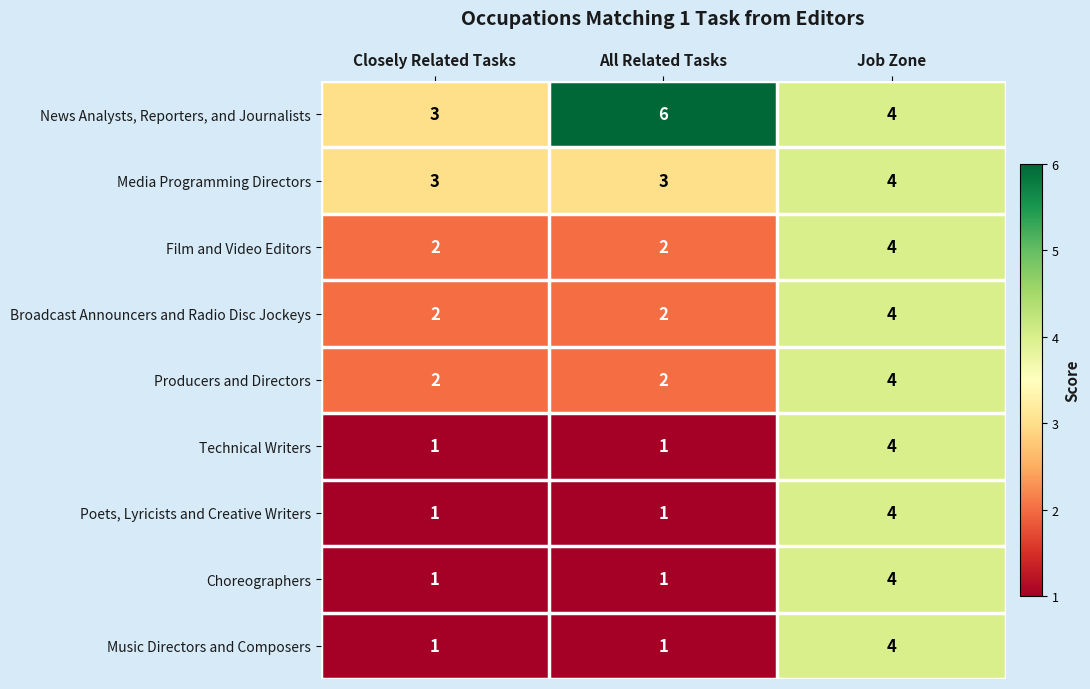

Reading left to right, what are all the values shown in this chart?

News Analysts, Reporters, and Journalists: Closely Related Tasks=3	All Related Tasks=6	Job Zone=4
Media Programming Directors: Closely Related Tasks=3	All Related Tasks=3	Job Zone=4
Film and Video Editors: Closely Related Tasks=2	All Related Tasks=2	Job Zone=4
Broadcast Announcers and Radio Disc Jockeys: Closely Related Tasks=2	All Related Tasks=2	Job Zone=4
Producers and Directors: Closely Related Tasks=2	All Related Tasks=2	Job Zone=4
Technical Writers: Closely Related Tasks=1	All Related Tasks=1	Job Zone=4
Poets, Lyricists and Creative Writers: Closely Related Tasks=1	All Related Tasks=1	Job Zone=4
Choreographers: Closely Related Tasks=1	All Related Tasks=1	Job Zone=4
Music Directors and Composers: Closely Related Tasks=1	All Related Tasks=1	Job Zone=4